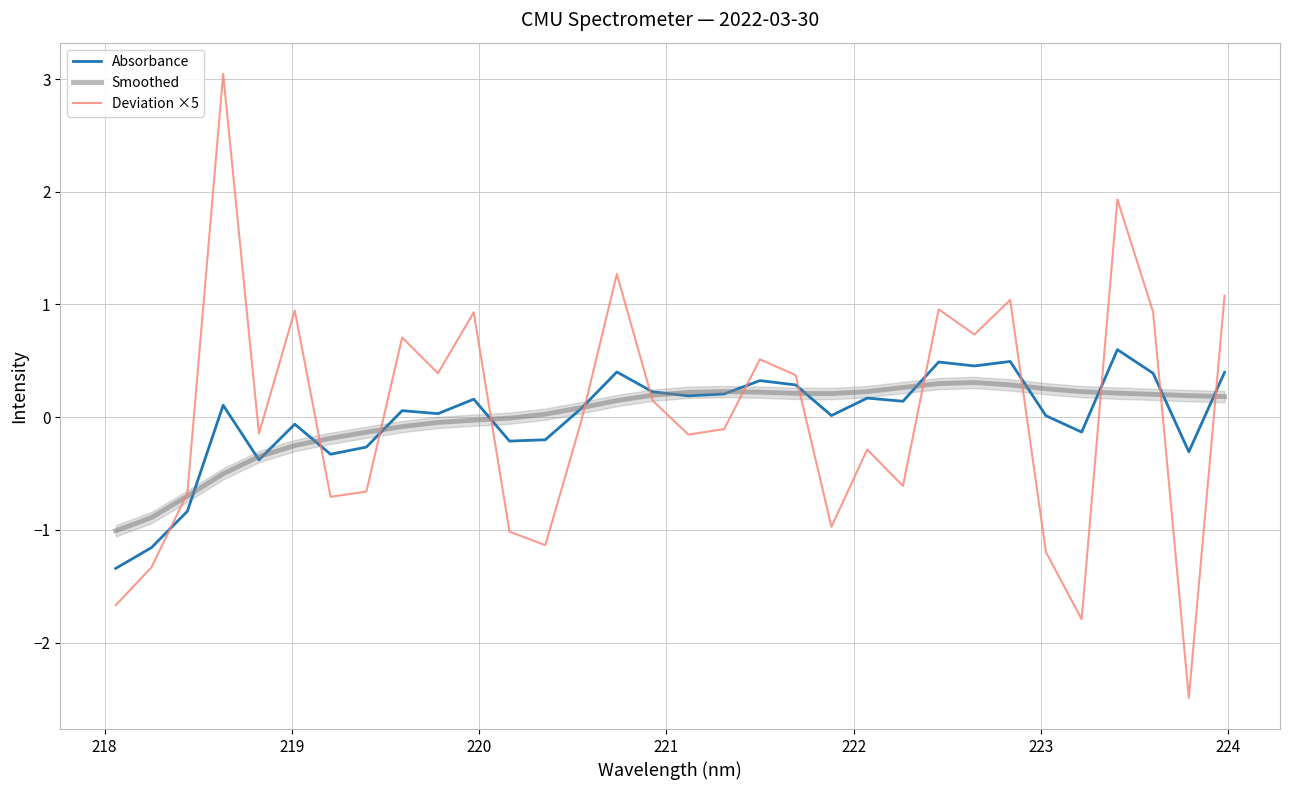

Reading left to right, what are all the values shown in this chart?

Absorbance: -1.3	-1.2	-0.8	0.1	-0.4	-0.1	-0.3	-0.3	0.1	0.0	0.2	-0.2	-0.2	0.1	0.4	0.2	0.2	0.2	0.3	0.3	0.0	0.2	0.1	0.5	0.5	0.5	0.0	-0.1	0.6	0.4	-0.3	0.4
Smoothed: -1.0	-0.9	-0.7	-0.5	-0.3	-0.3	-0.2	-0.1	-0.1	-0.0	-0.0	-0.0	0.0	0.1	0.1	0.2	0.2	0.2	0.2	0.2	0.2	0.2	0.3	0.3	0.3	0.3	0.3	0.2	0.2	0.2	0.2	0.2
Deviation ×5: -1.7	-1.3	-0.7	3.0	-0.1	0.9	-0.7	-0.7	0.7	0.4	0.9	-1.0	-1.1	-0.0	1.3	0.1	-0.2	-0.1	0.5	0.4	-1.0	-0.3	-0.6	1.0	0.7	1.0	-1.2	-1.8	1.9	0.9	-2.5	1.1